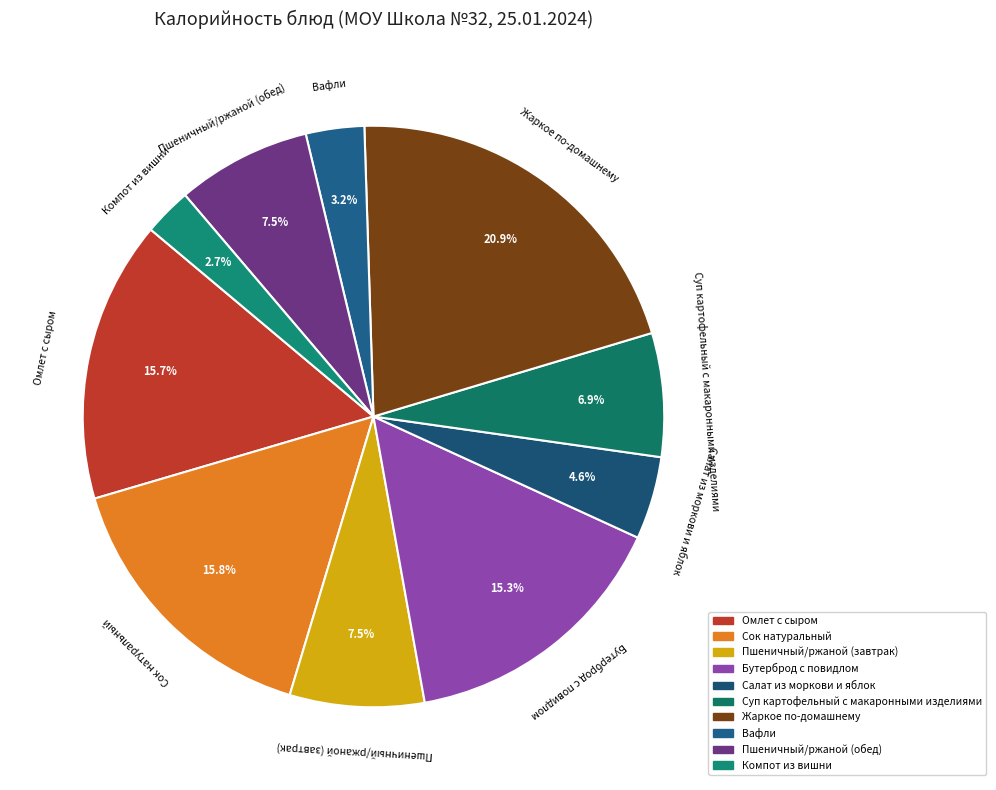

Between Компот из вишни and Омлет с сыром, which is larger?

Омлет с сыром